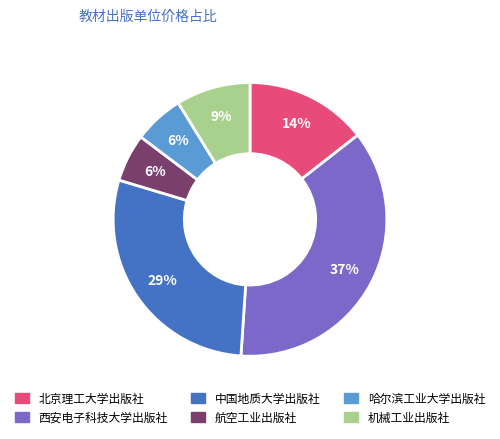

The 机械工业出版社 slice represents 17% of the pie. True or false?

False